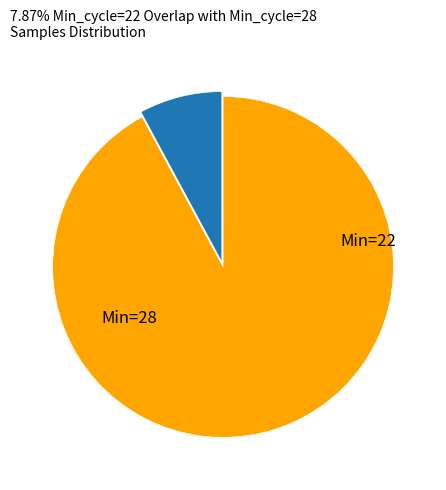

Does any single category account for the majority?

Yes